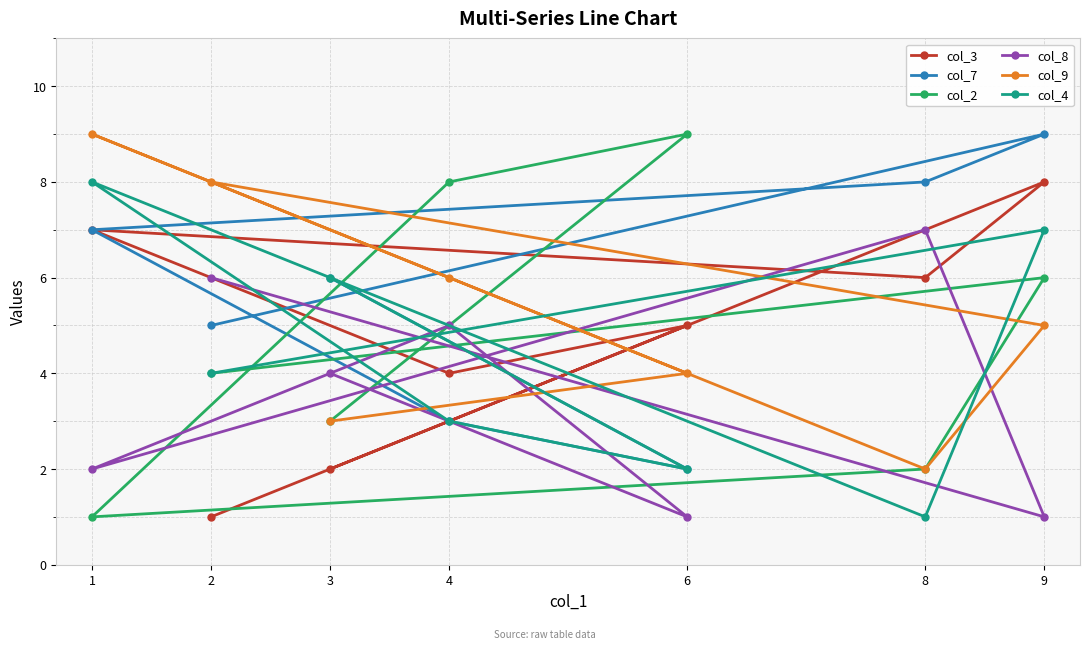

Does the chart have visible grid lines?

Yes